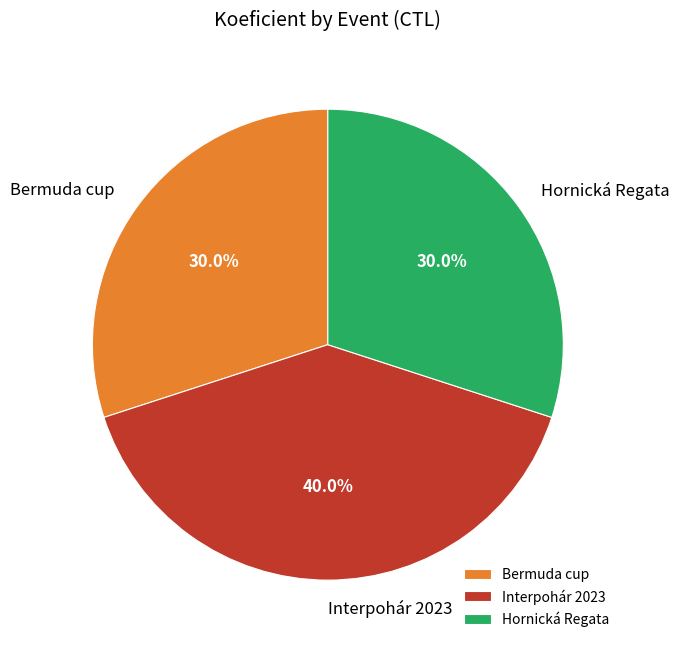

How many slices are in this pie chart?

3